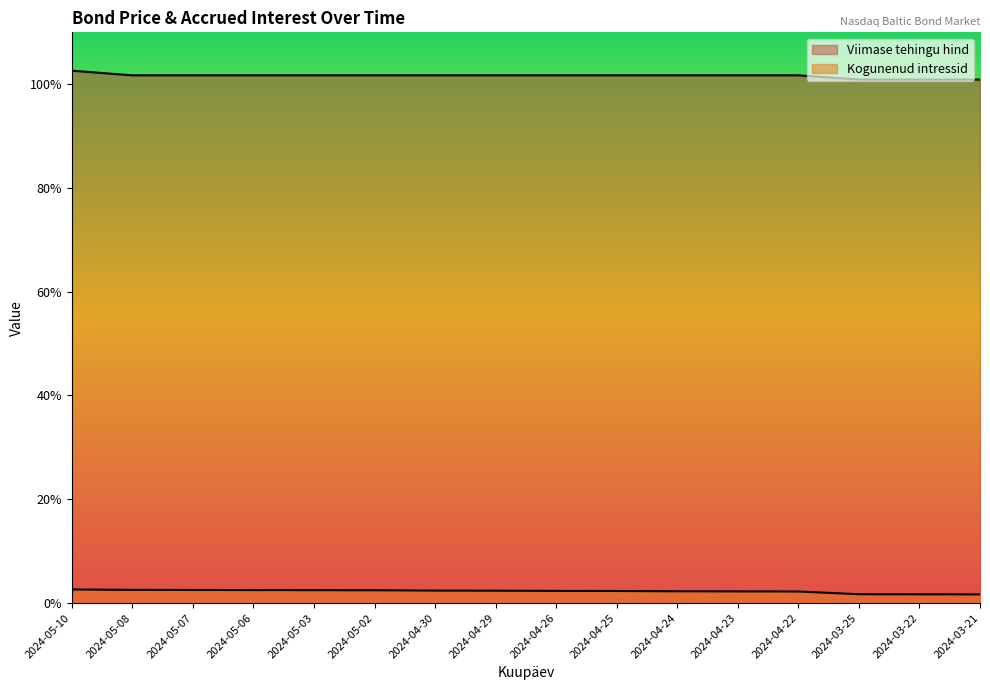

At which category does the chart reach its peak across all series?

2024-05-10